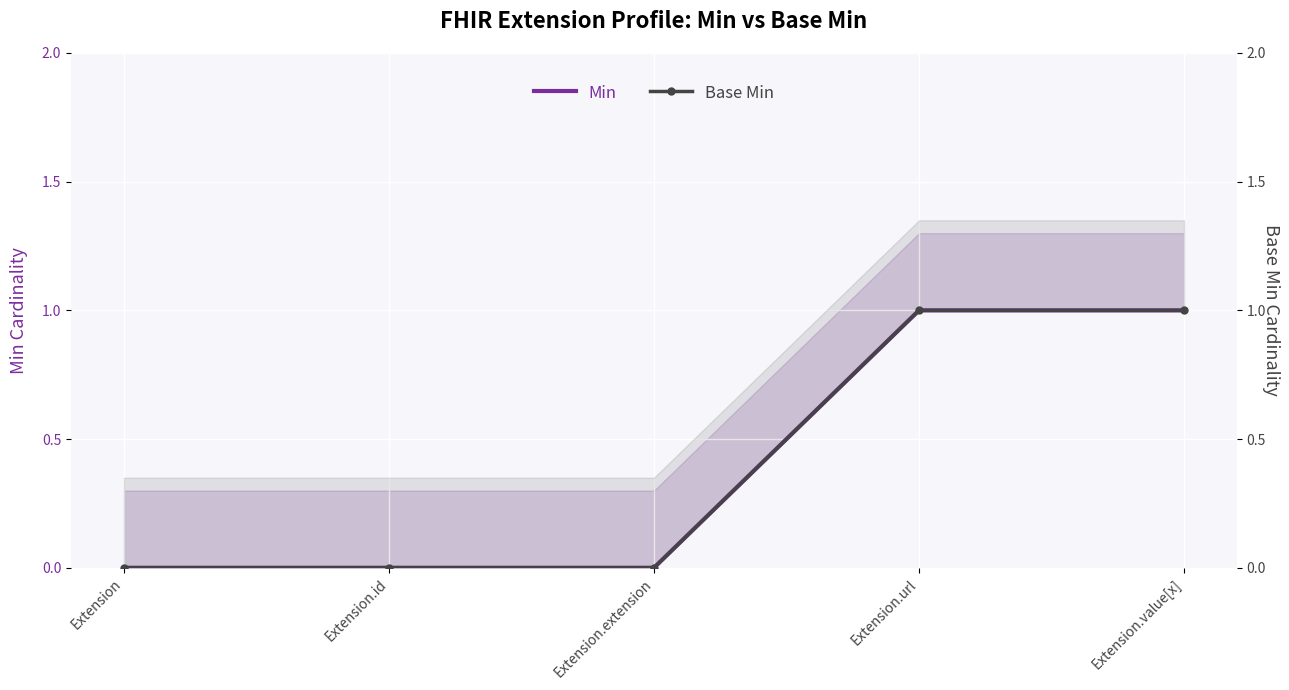

How many data points in Min are above 0?

2